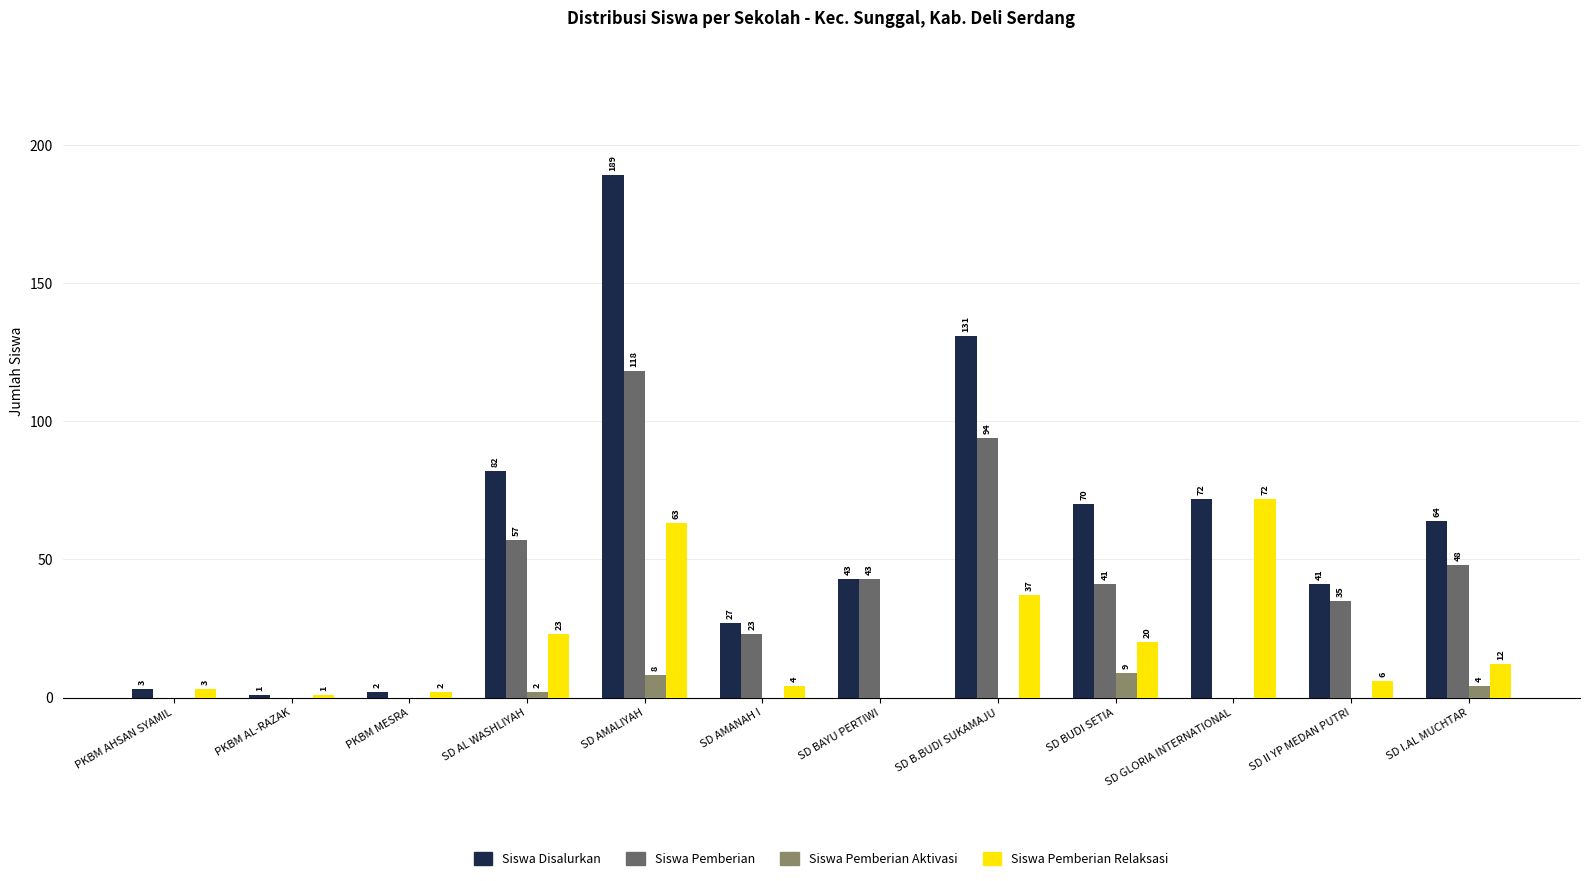

What is the highest value of the Siswa Pemberian Aktivasi series?

9